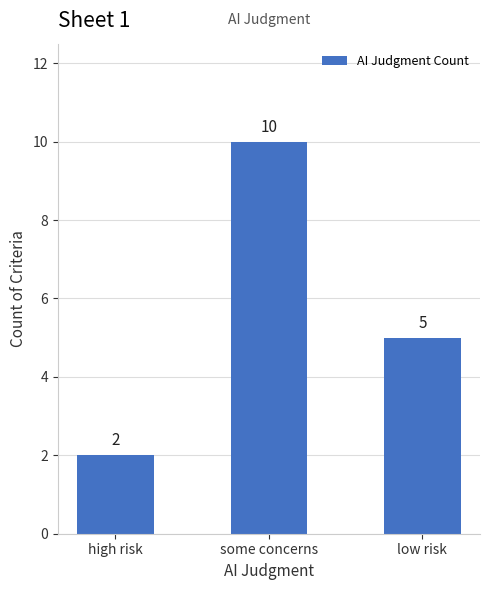

List the labels in order of value, smallest first.

high risk, low risk, some concerns